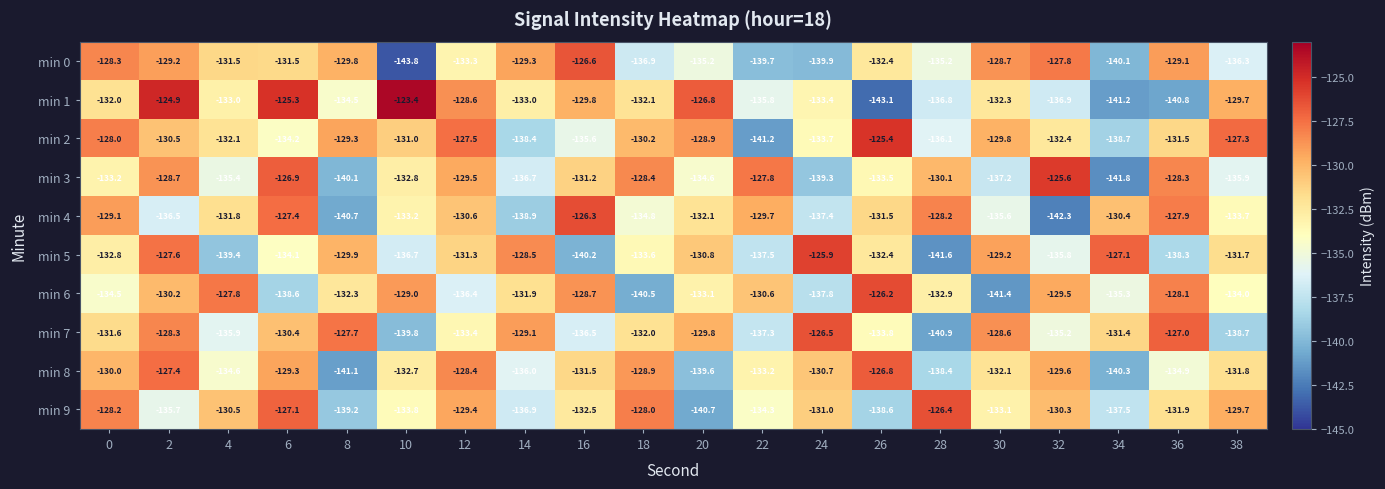

What is the difference between the highest and lowest values at 18?

12.5